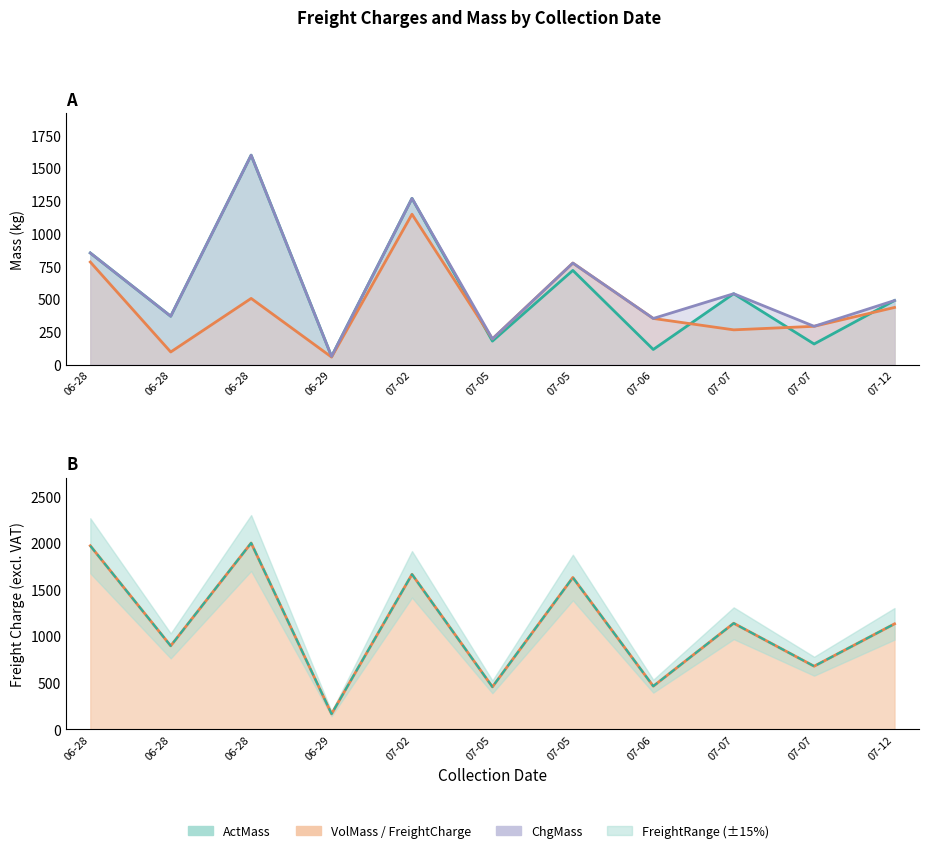

What is the sum of the ChgMass values at 06-28 and 07-06?

1206.0